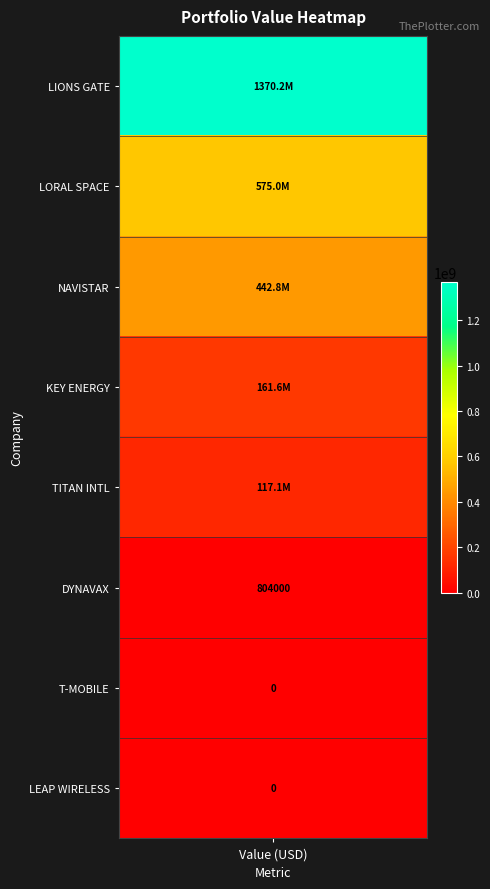

Count the number of data series in this chart.

8